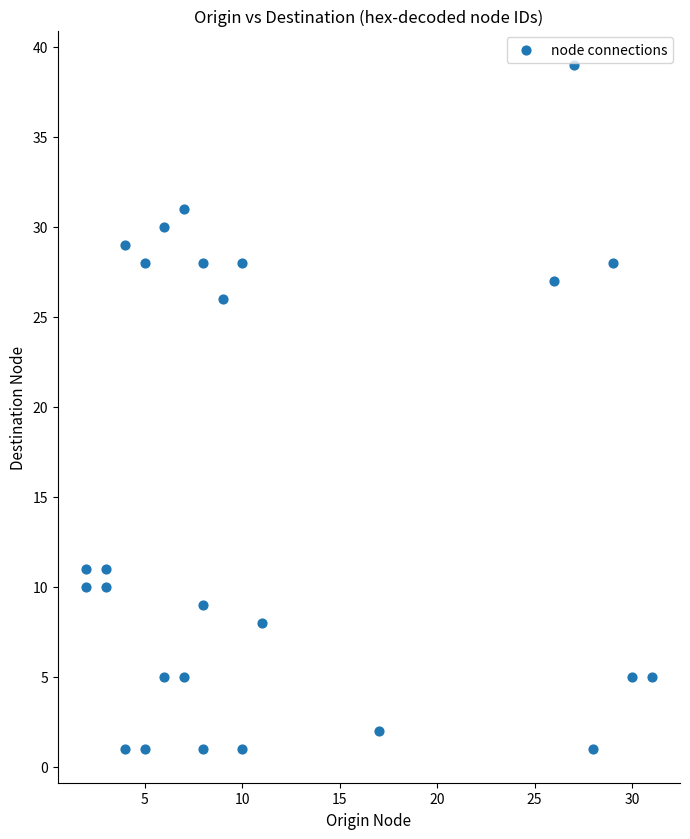

What Y value in the scatter plot is closest to 20?

26